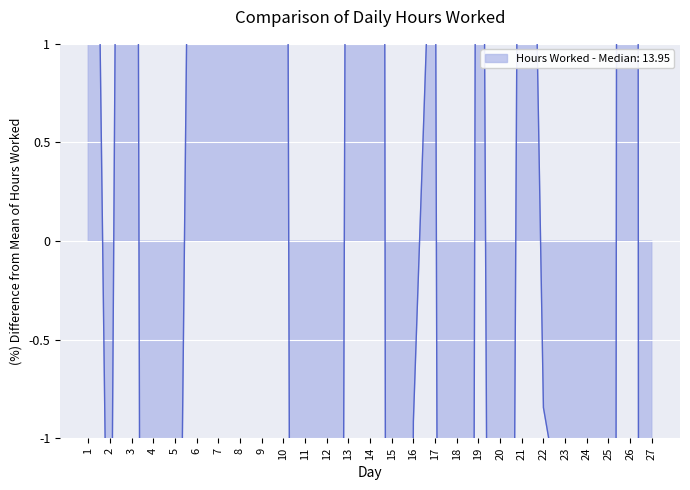

Where does the data first go above 0?

1